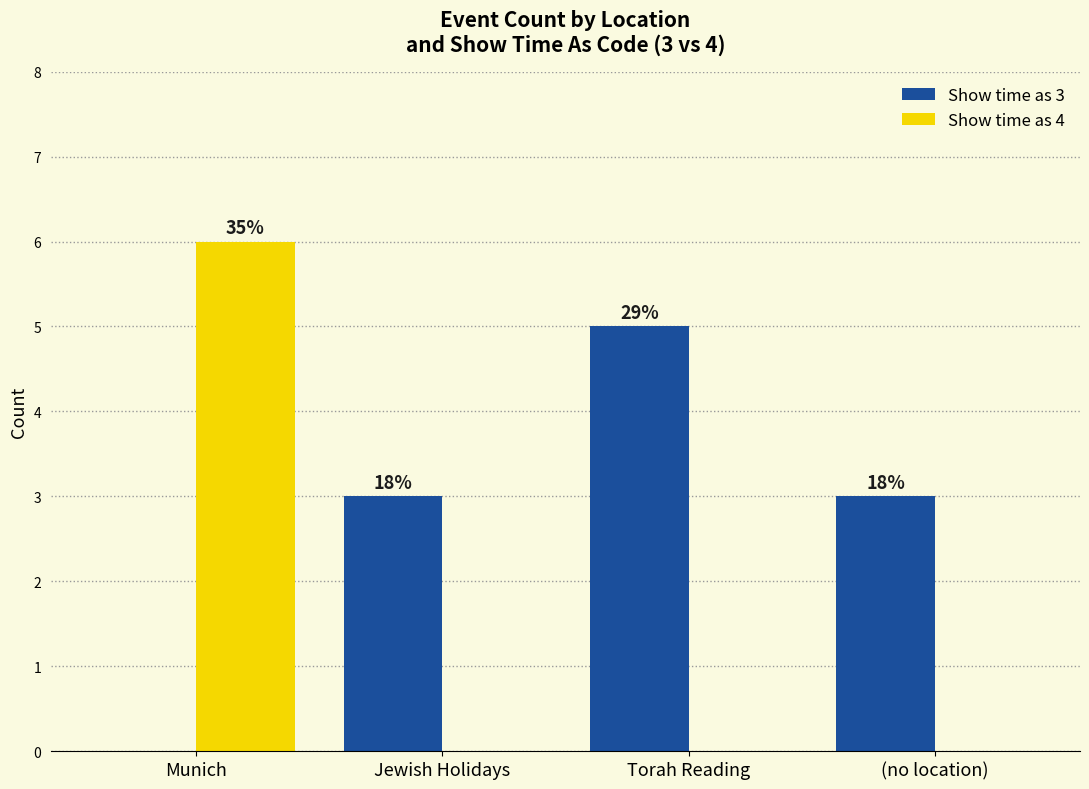

What are all the series names shown in the legend?

Show time as 3, Show time as 4